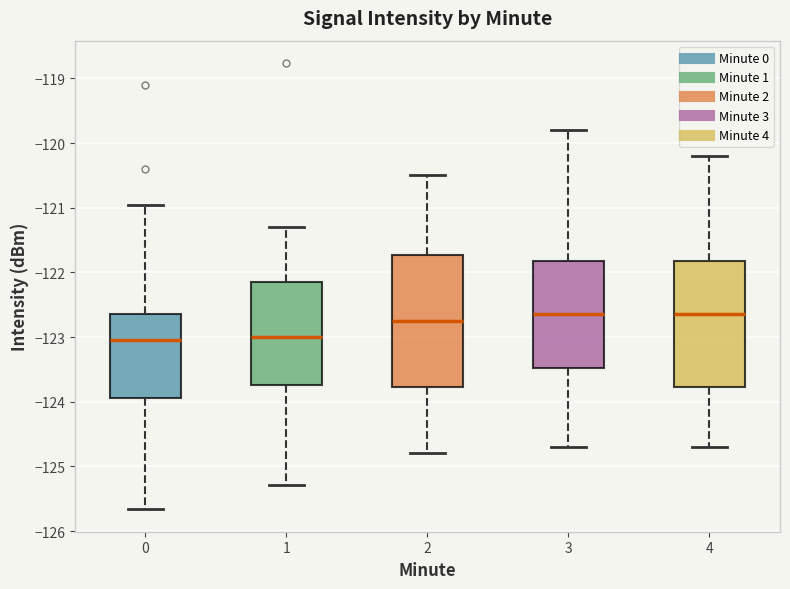

Comparing the boxes themselves (not the whiskers), which one is the tallest?

2